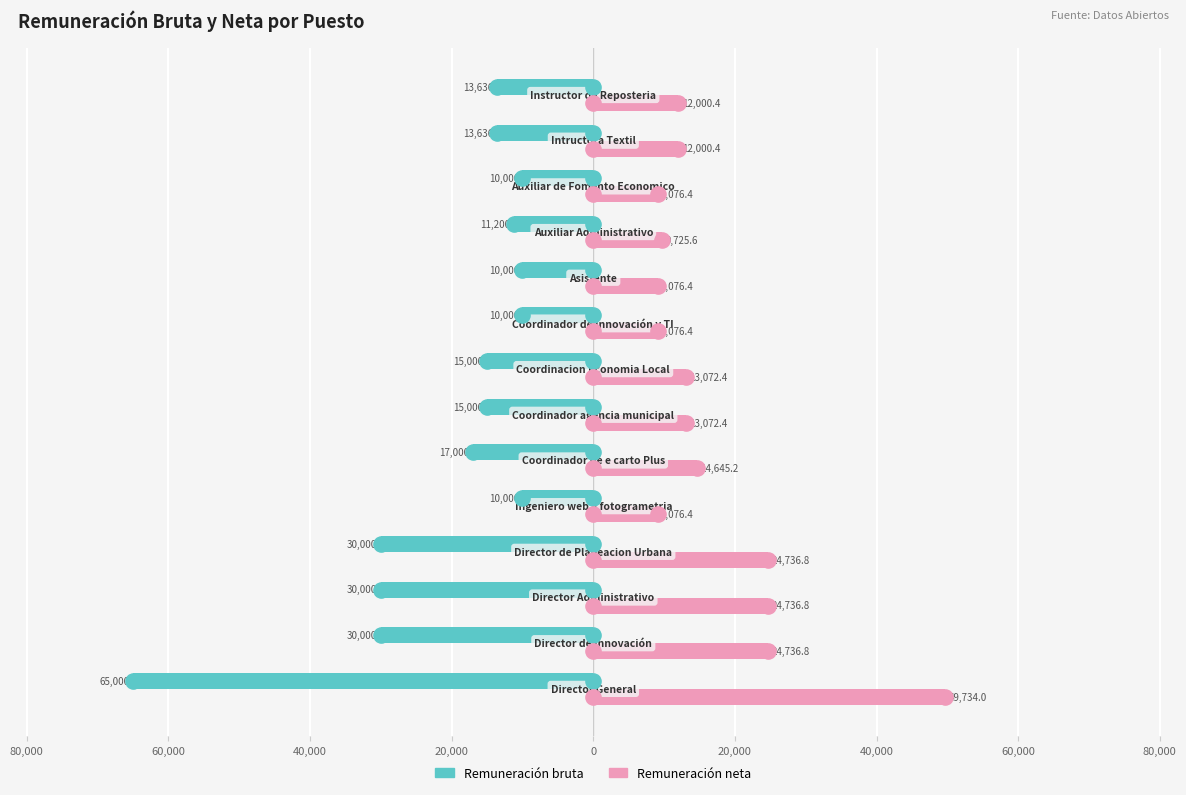

Which series contains the lowest Y value?

Remuneración bruta